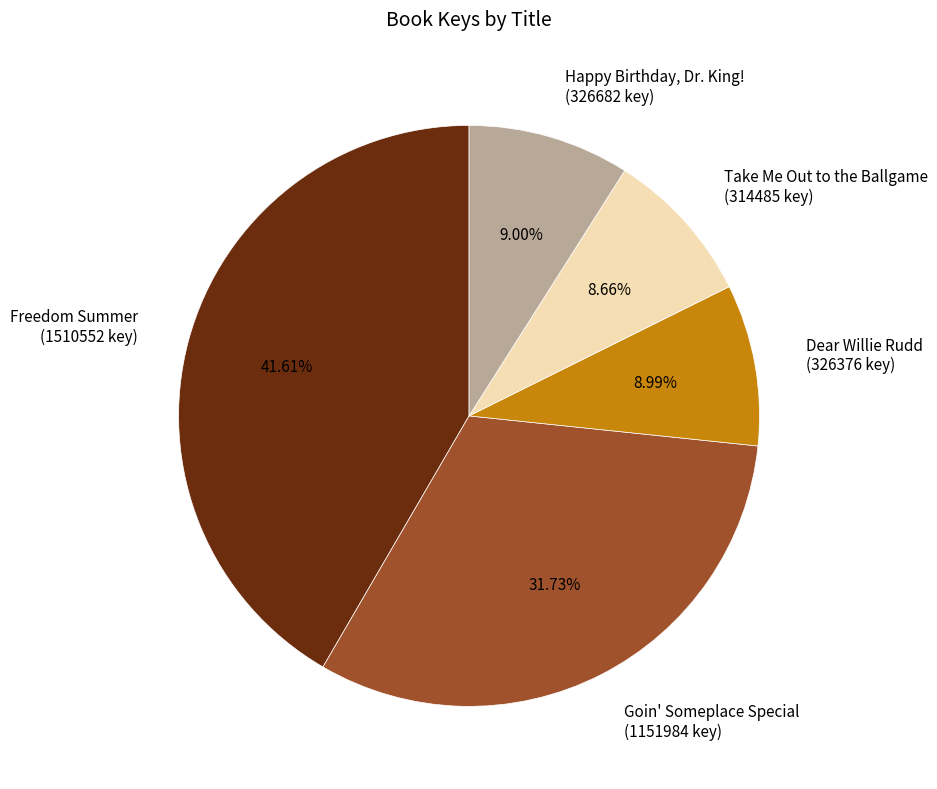

True or false: Take Me Out to the Ballgame accounts for 9% of the total.

True